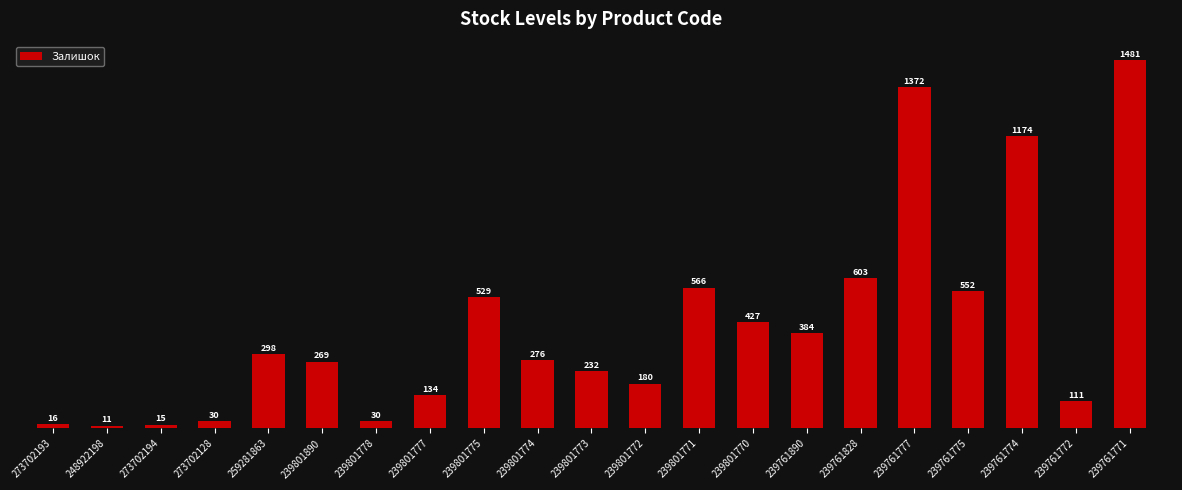

Reading right to left, list all the values displayed in this chart.

239761771=1481	239761772=111	239761774=1174	239761775=552	239761777=1372	239761828=603	239761890=384	239801770=427	239801771=566	239801772=180	239801773=232	239801774=276	239801775=529	239801777=134	239801778=30	239801890=269	259281863=298	273702128=30	273702194=15	248922198=11	273702193=16